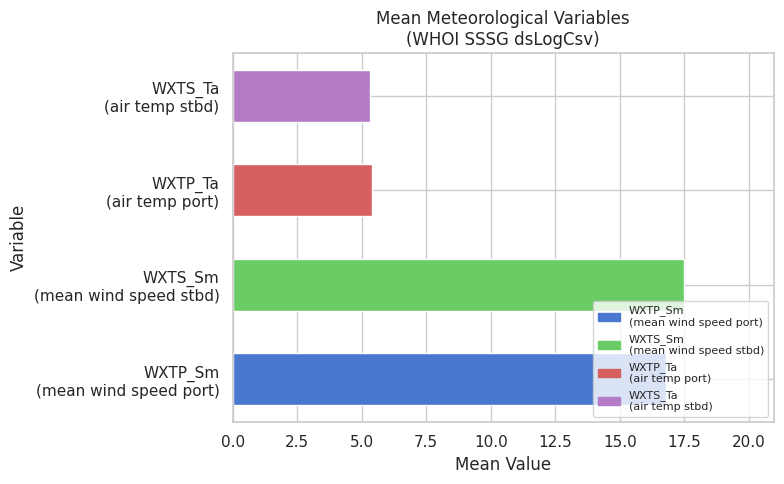

What is the sum of all values?

45.0